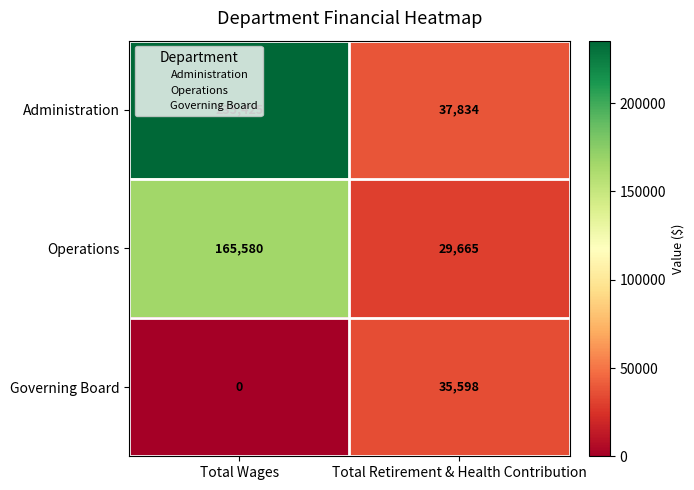

At how many categories does at least one series exceed 23973?

2